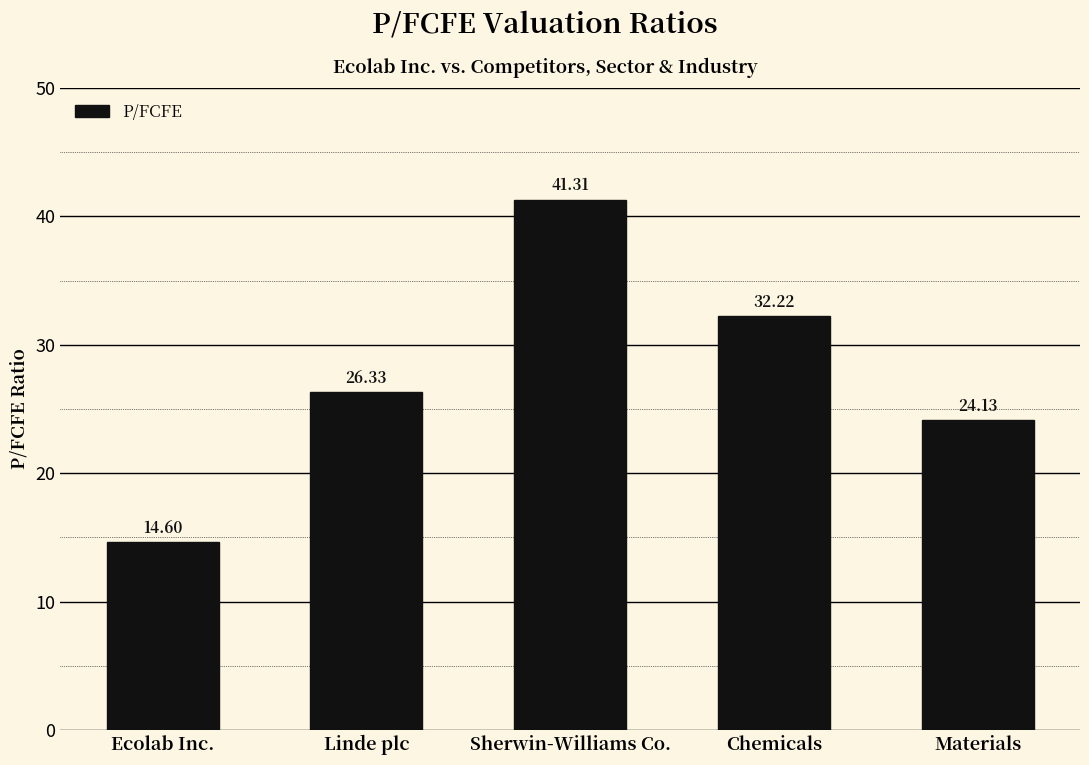

What is the change in value from Linde plc to Materials?

-2.2